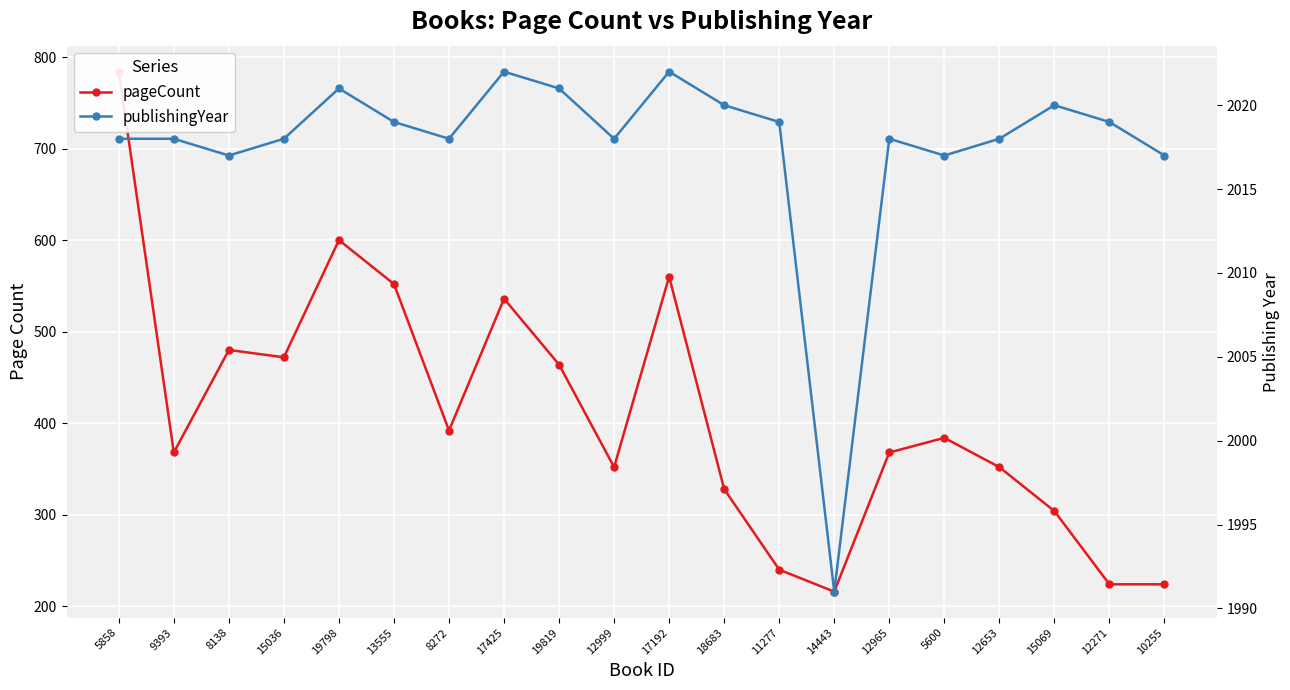

How many lines are shown in the chart?

2